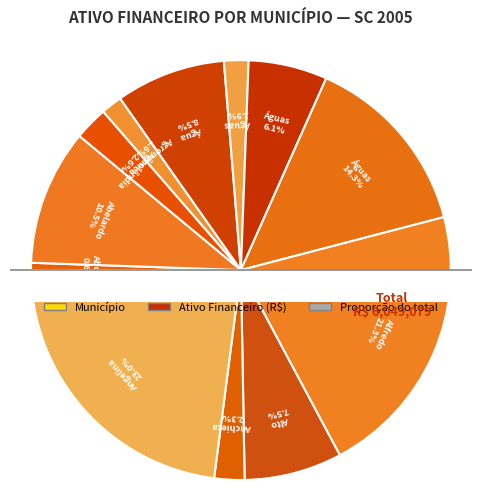

Which category has the biggest portion of the pie?

Angelina